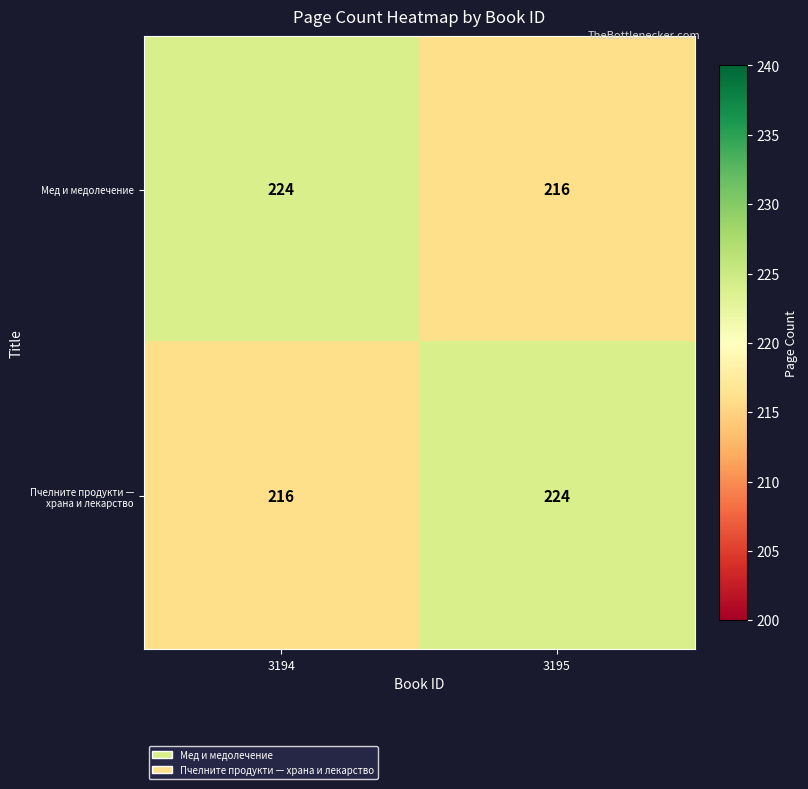

Reading left to right, what are all the values shown in this chart?

Мед и медолечение: 3194=224	3195=216
Пчелните продукти — храна и лекарство: 3194=216	3195=224